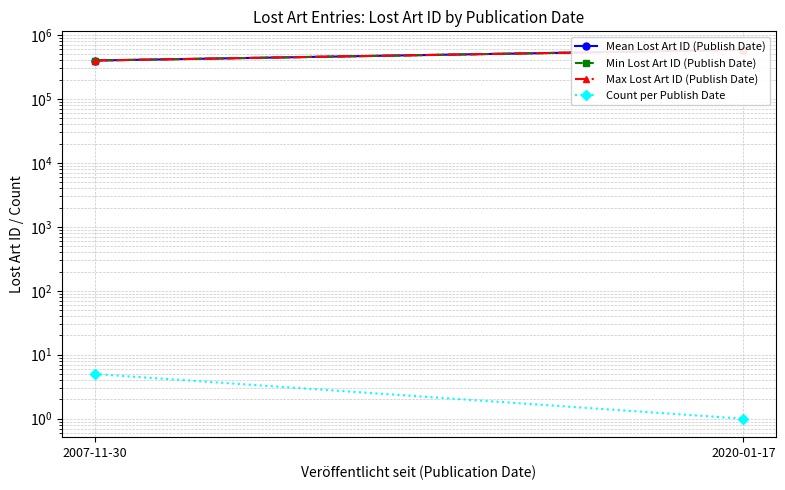

Is it true that Min Lost Art ID (Publish Date) equals 238253 at 2007-11-30?

False